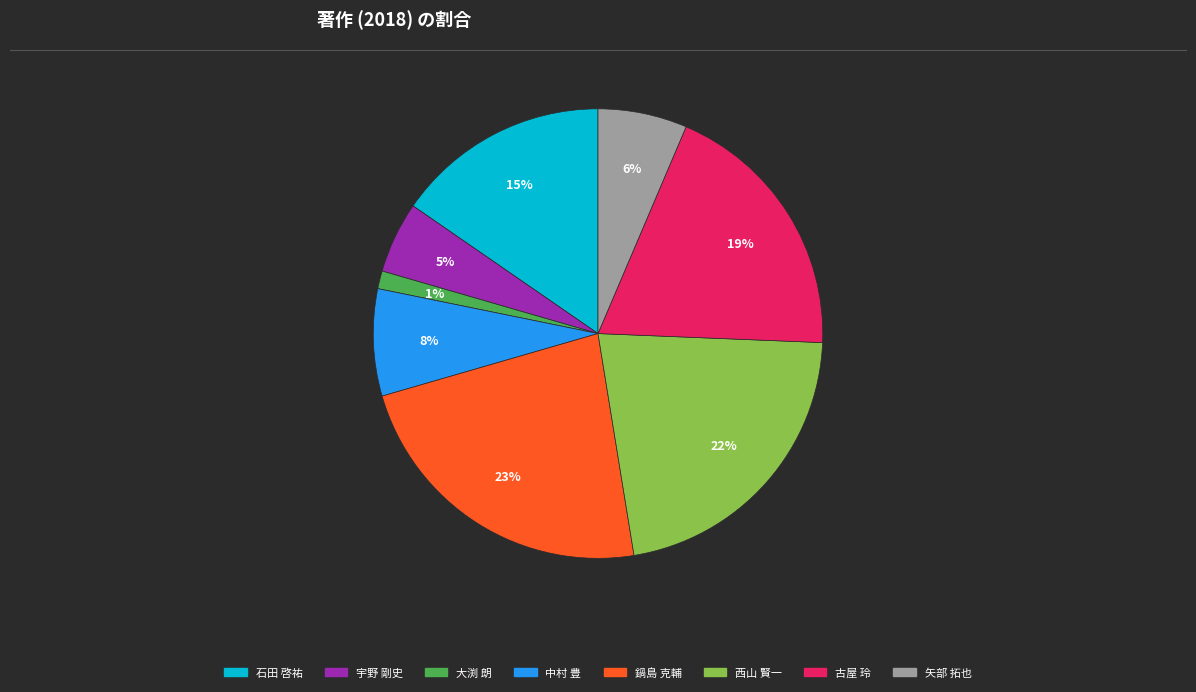

Does any single category account for the majority?

No